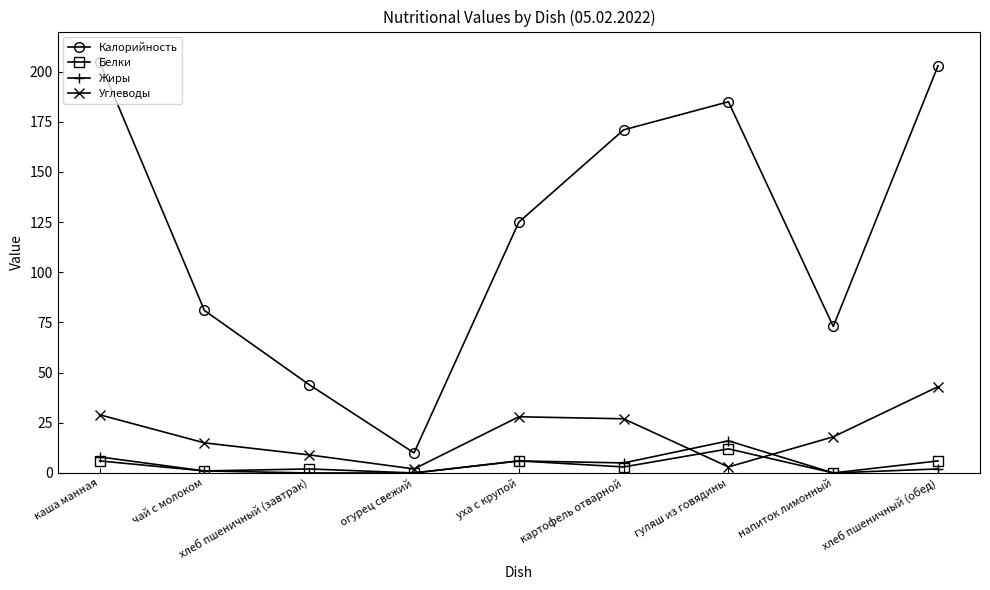

Rank the series at хлеб пшеничный (завтрак) from lowest to highest value.

Жиры, Белки, Углеводы, Калорийность